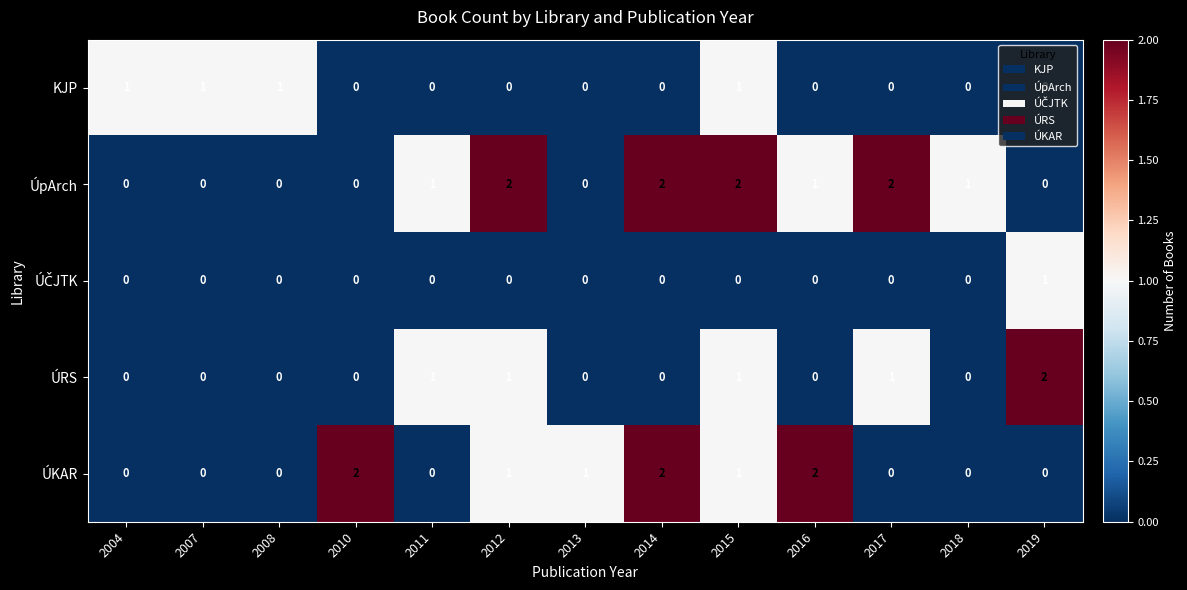

How many data points does each series have?

13